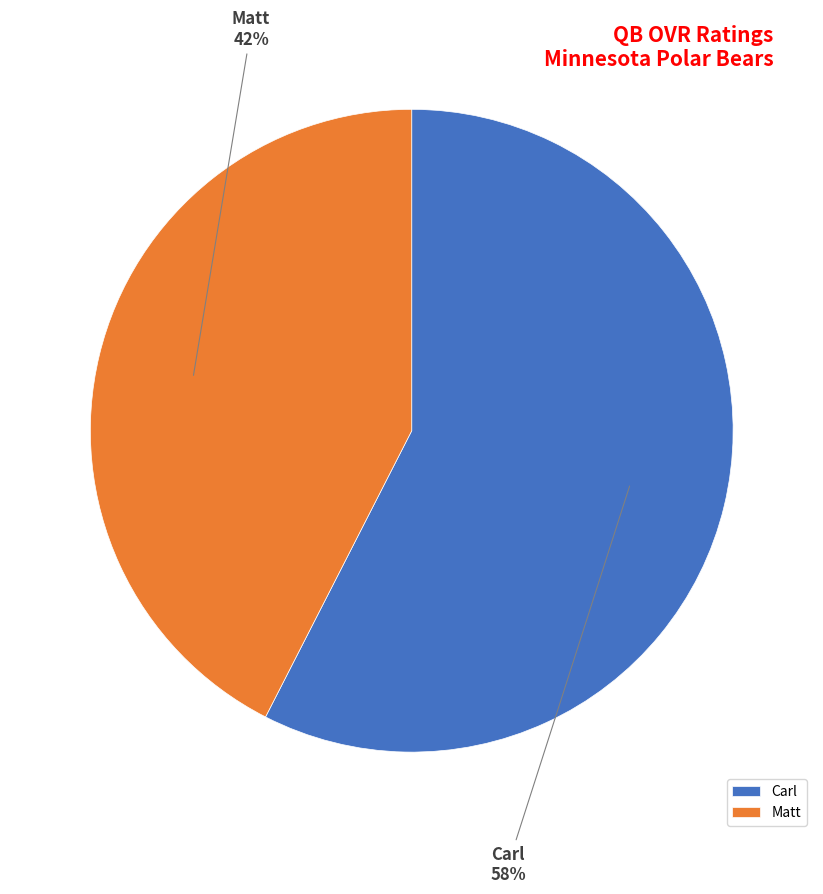

Count the number of slices in the pie.

2